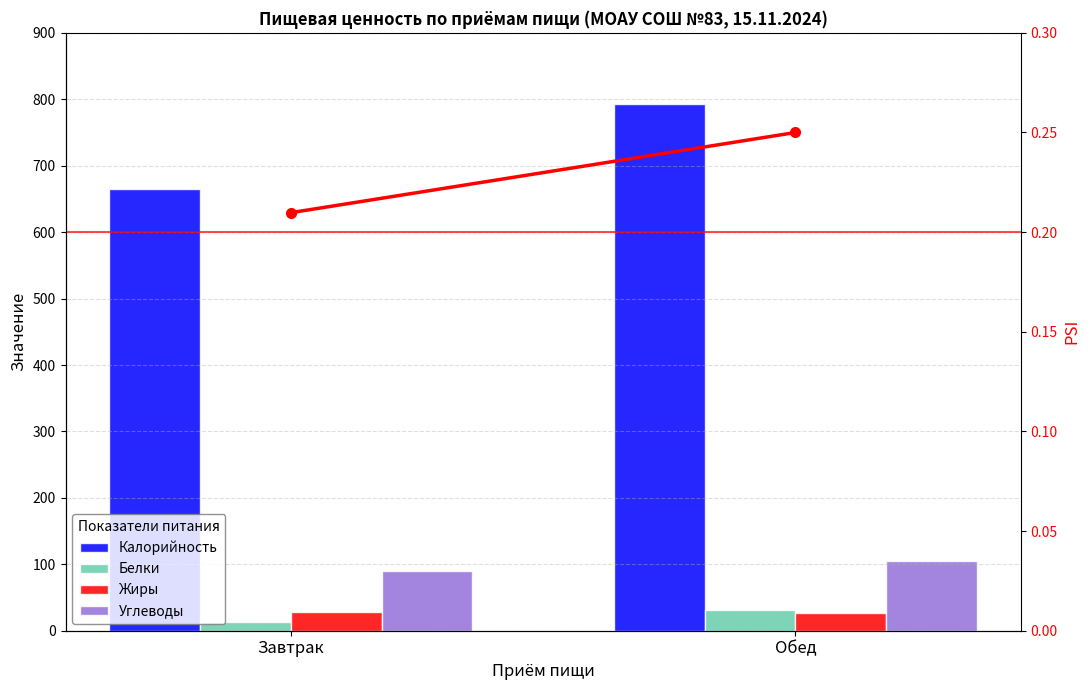

Are the bars grouped side by side (vs. stacked)?

Yes